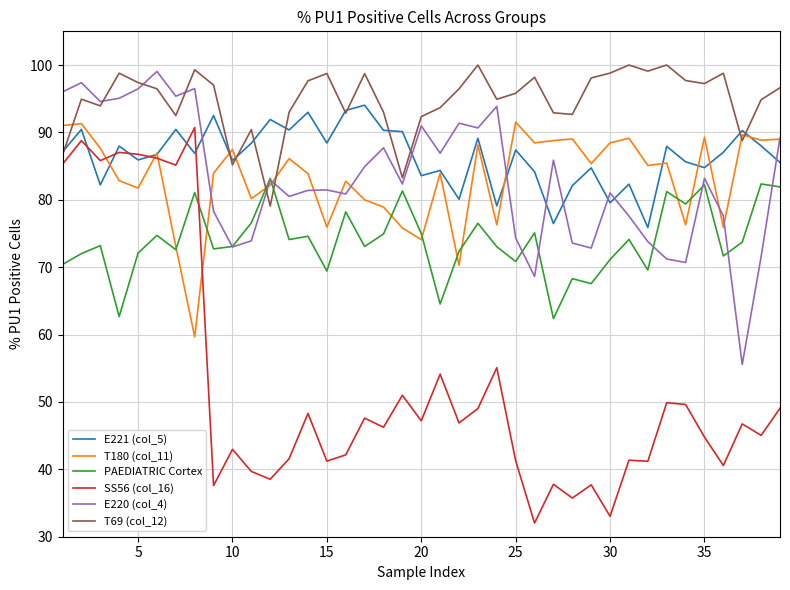

Which series has the widest spread of values?

SS56 (col_16)